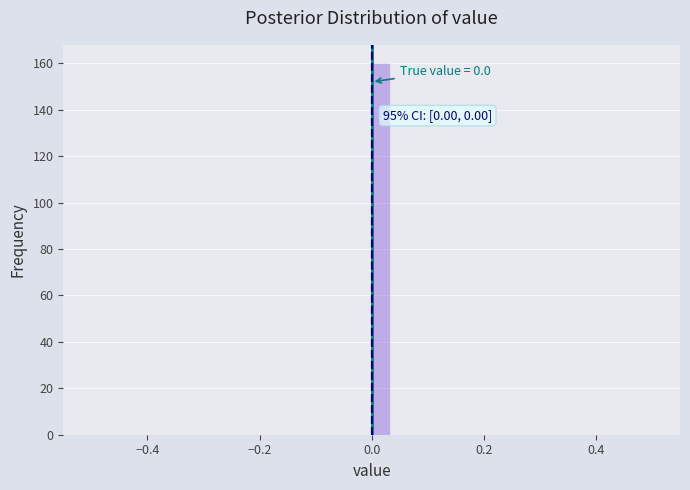

Read against the x-axis, roughly where is the centre of the tallest bar?

0.02